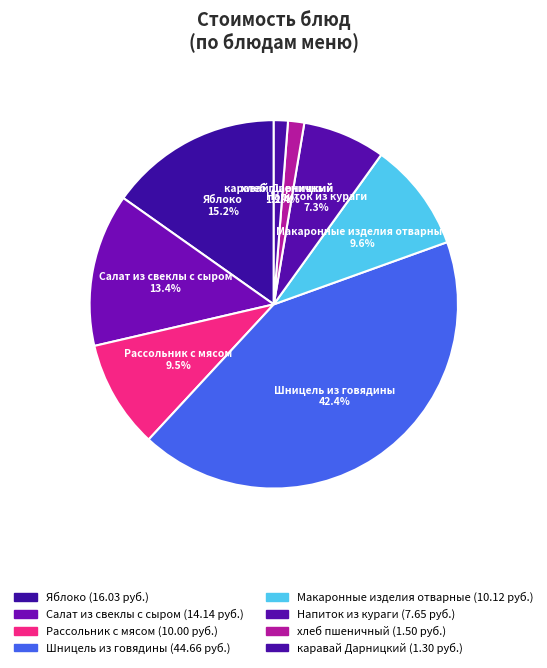

Does каравай Дарницкий represent more than half of the total?

No